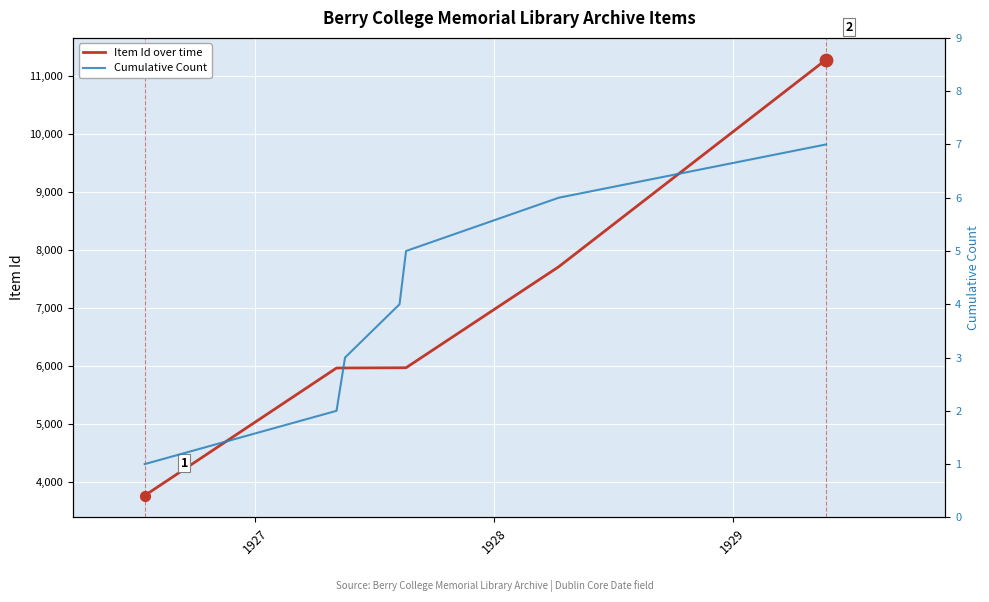

At how many categories does at least one series exceed 7724?

1